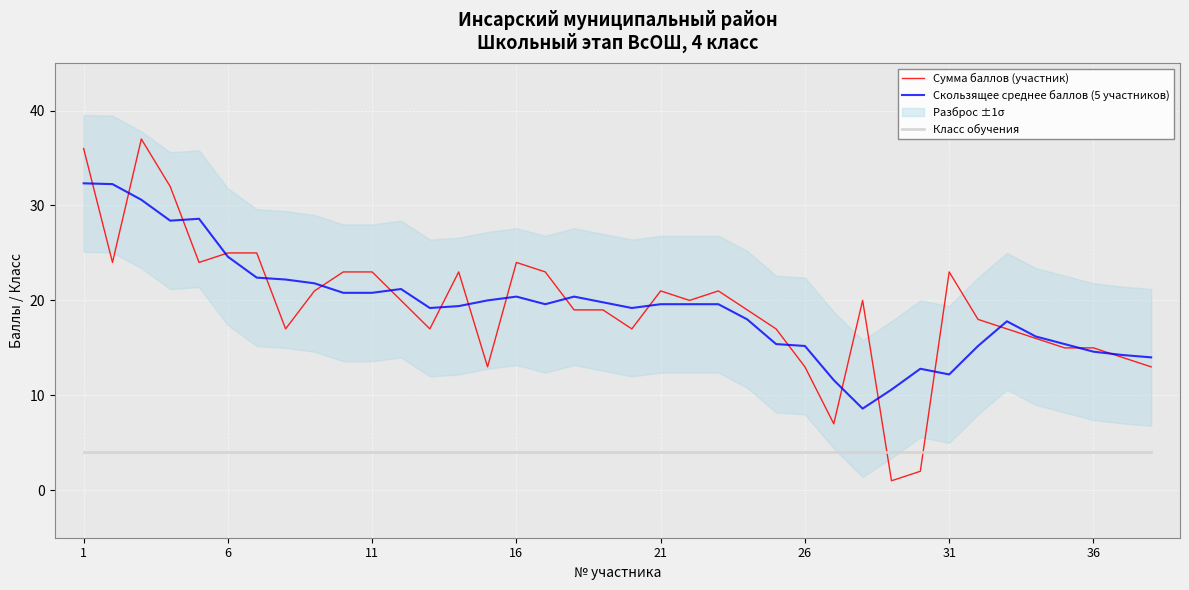

How many data points in Скользящее среднее баллов (5 участников) are above 19?

23